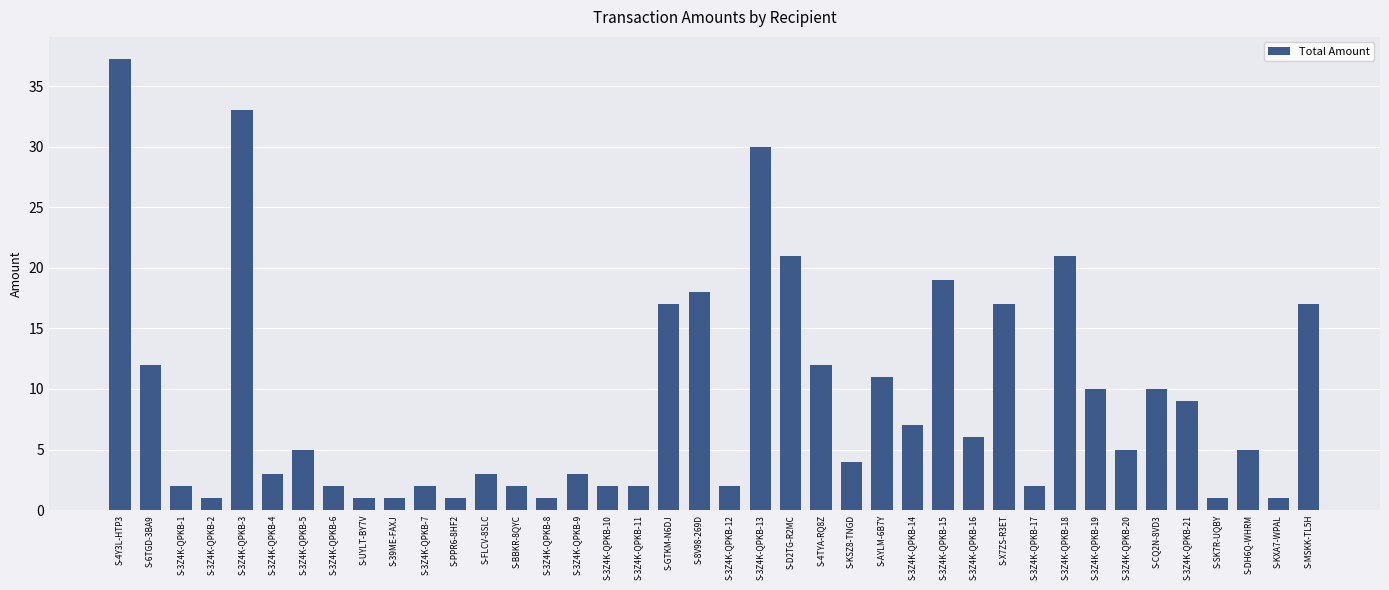

What is the sum of all values?

358.2